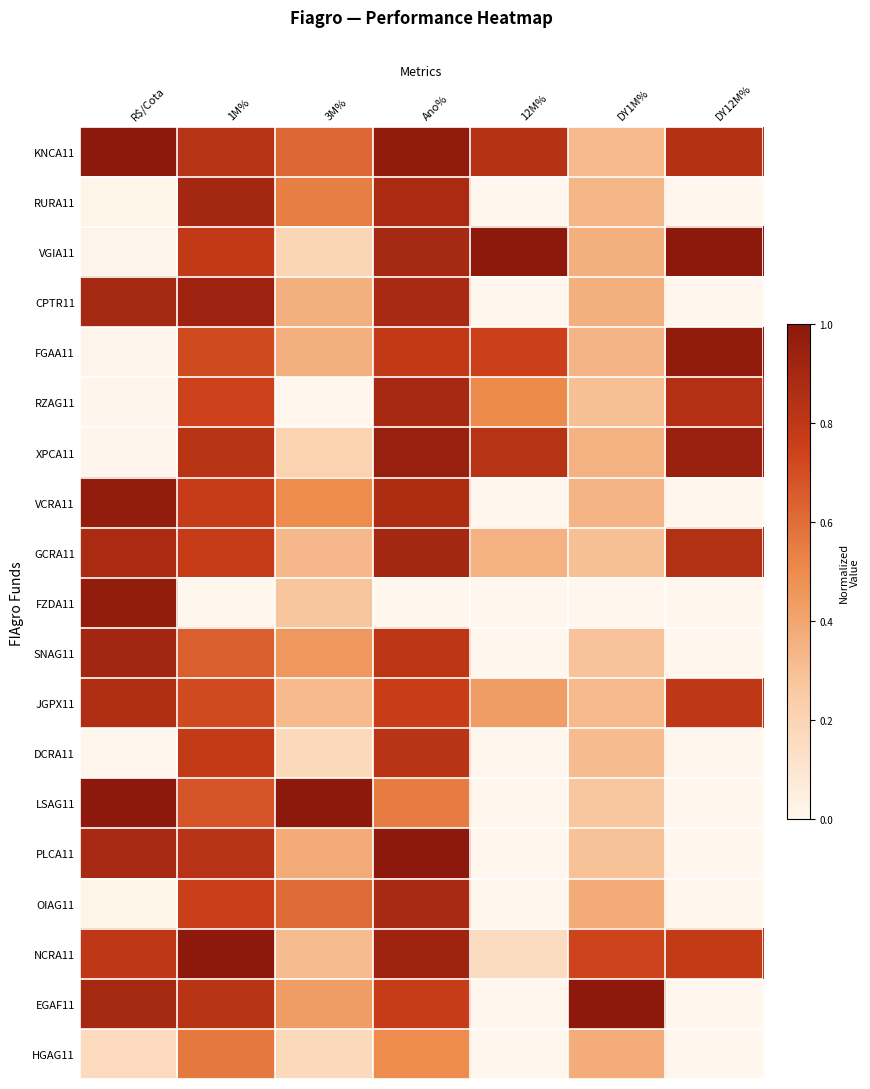

Between DY1M% and 1M%, which is larger?

1M%